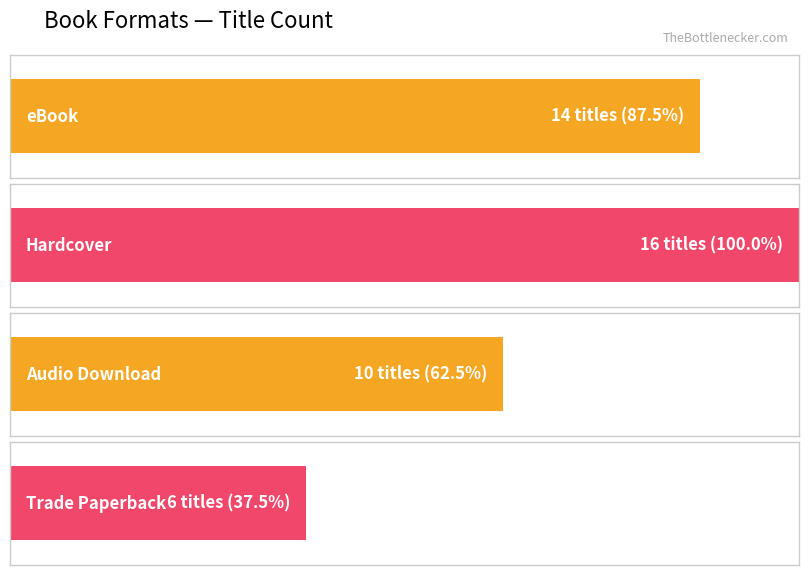

Is it true that the value at eBook is 14?

True